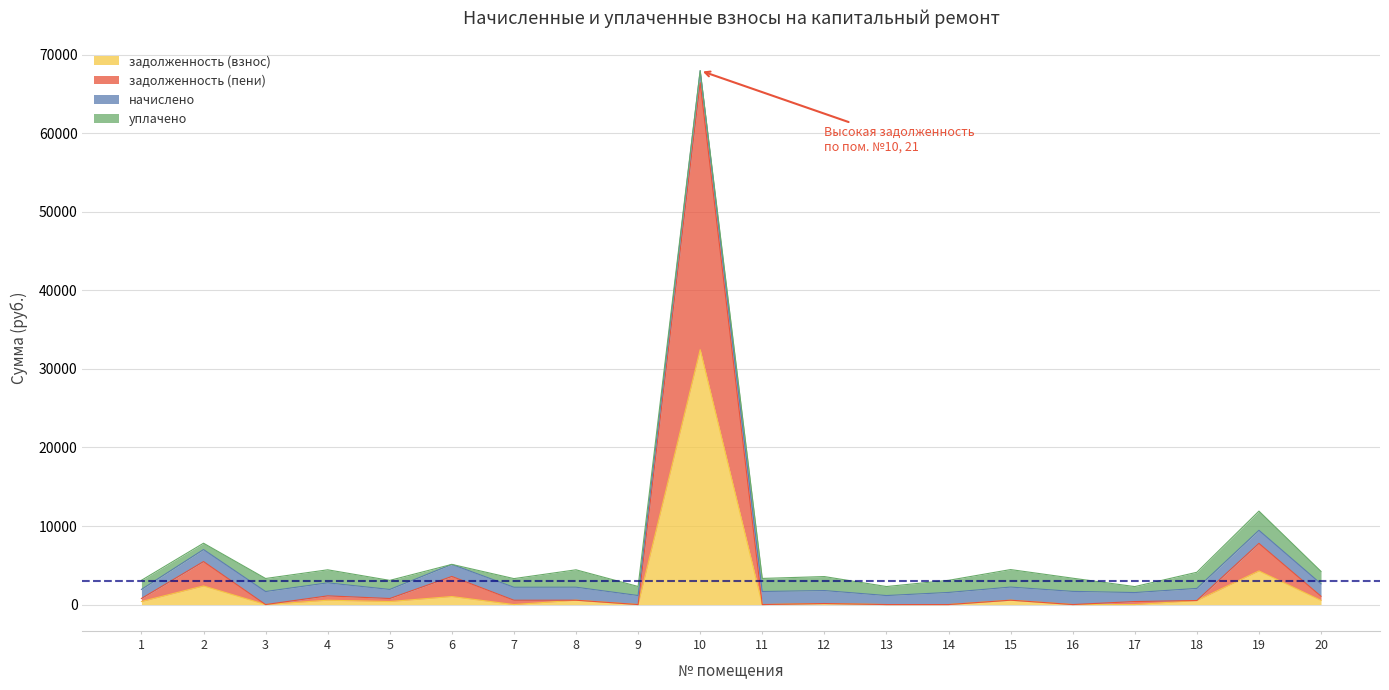

The value of задолженность (взнос) at 9 is -13116.5. True or false?

False